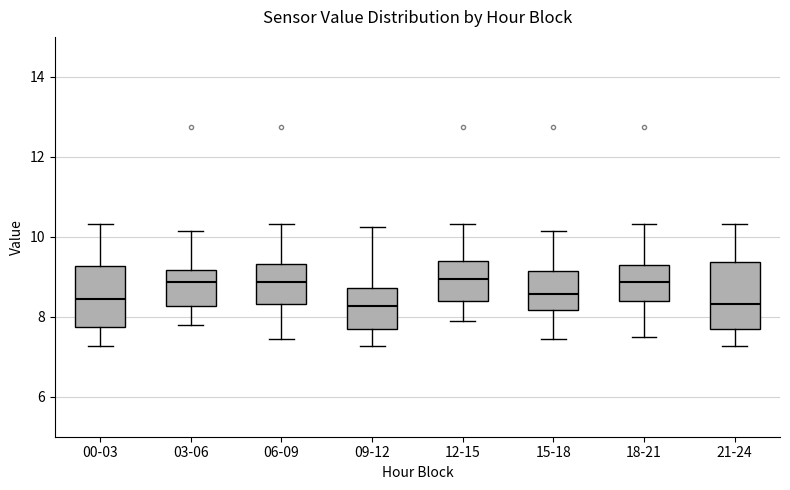

Where is the upper edge of the box for 12-15 on the y-axis? The values are not printed on the chart, so give them approximately, as read against the axis.

9.4